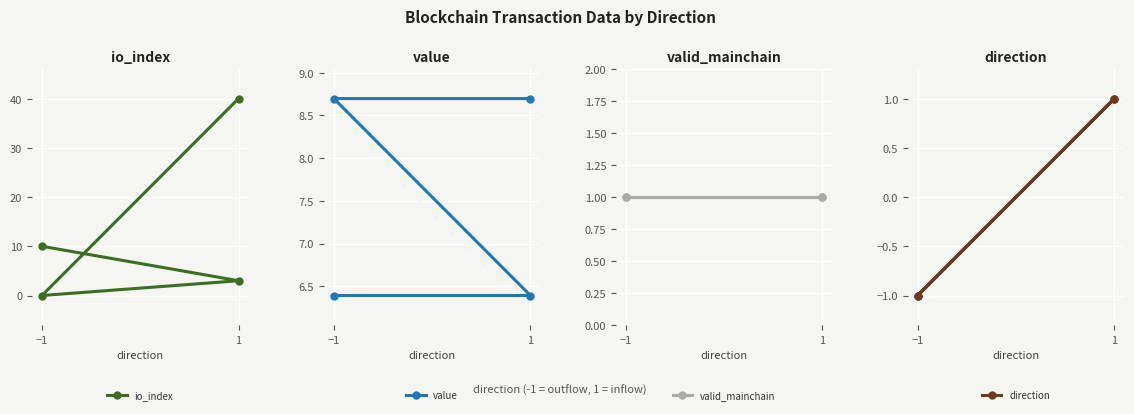

Is the value of io_index at 1 greater than the value of value at −1?

No